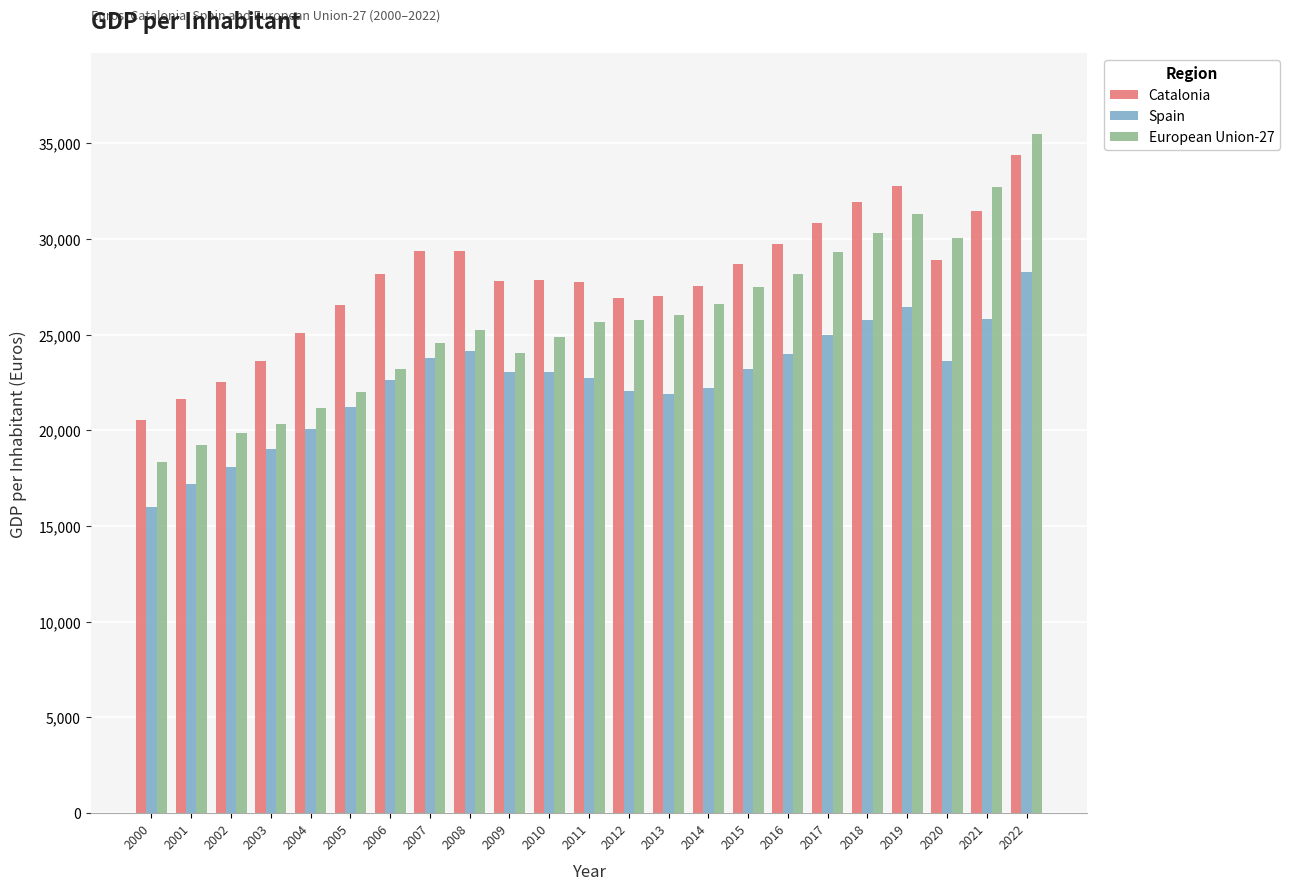

What is the difference between the highest and lowest values at 2013?

5106